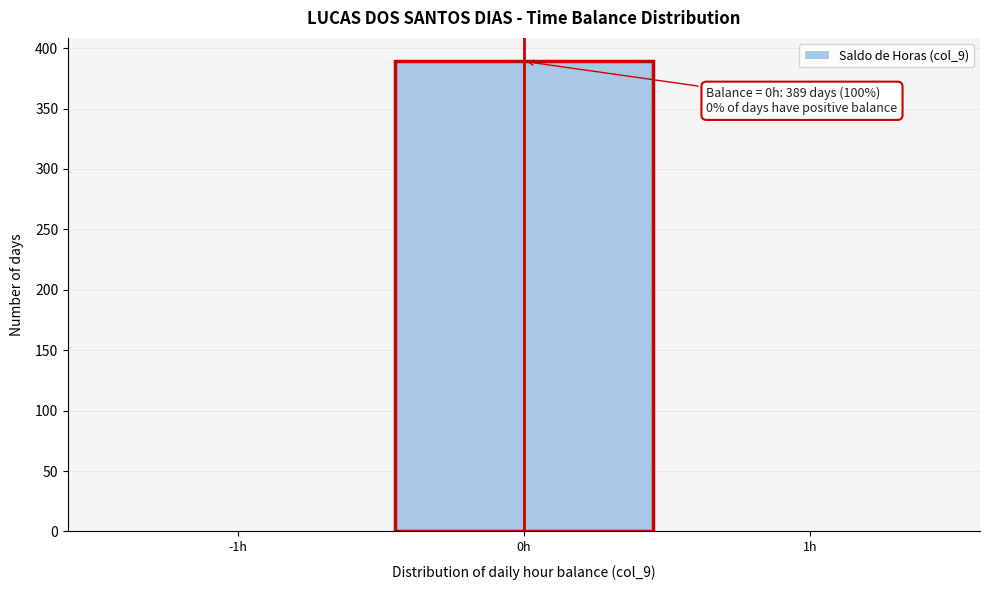

Over which range of the x-axis is the bar tallest?

-0.5 to 0.5